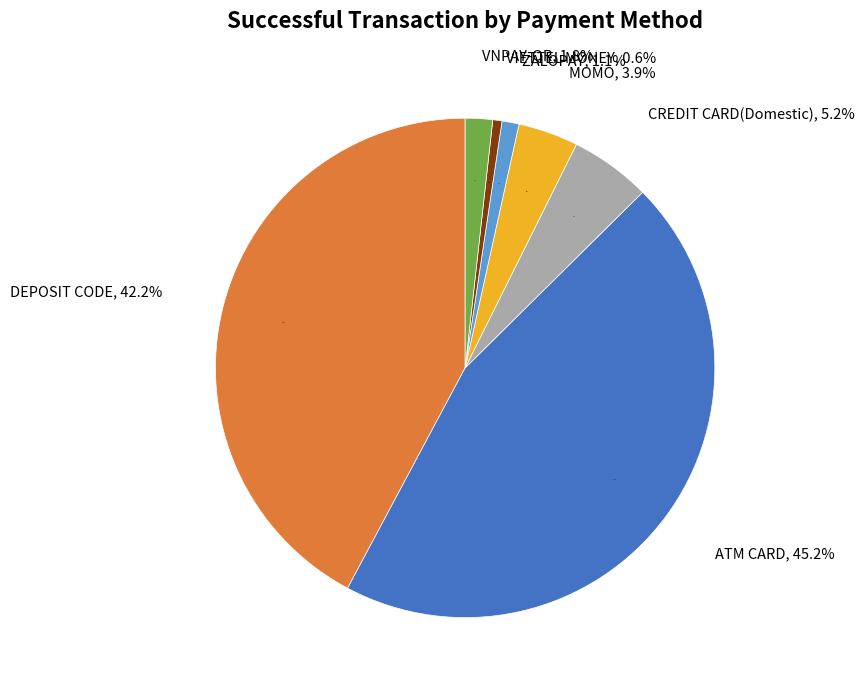

Which slice is the smallest?

VIETTEL MONEY